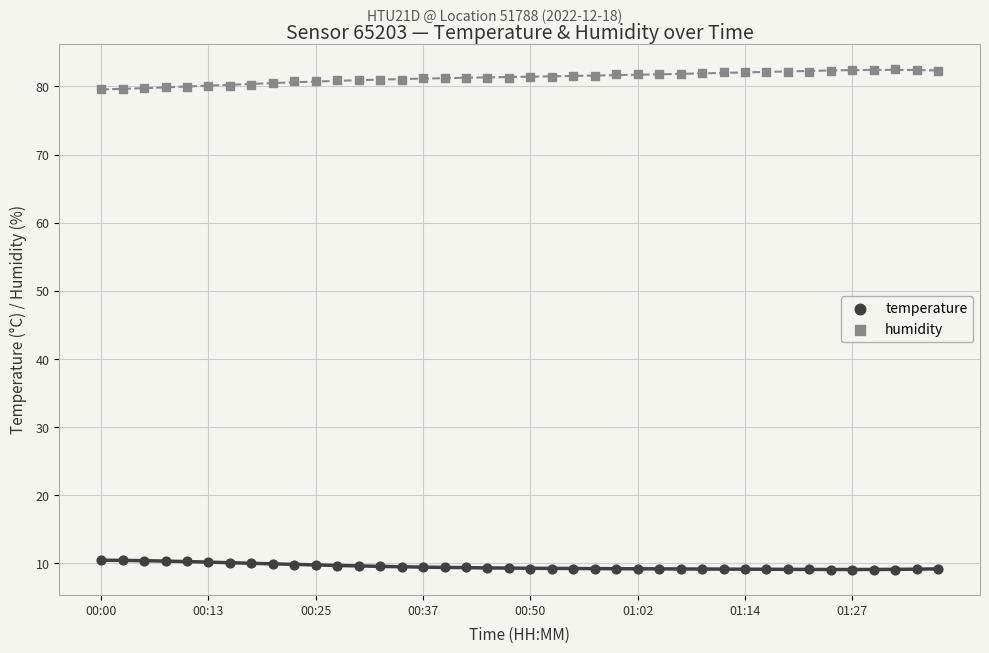

Across all data points, what is the range of Y values (max minus min)?

73.6